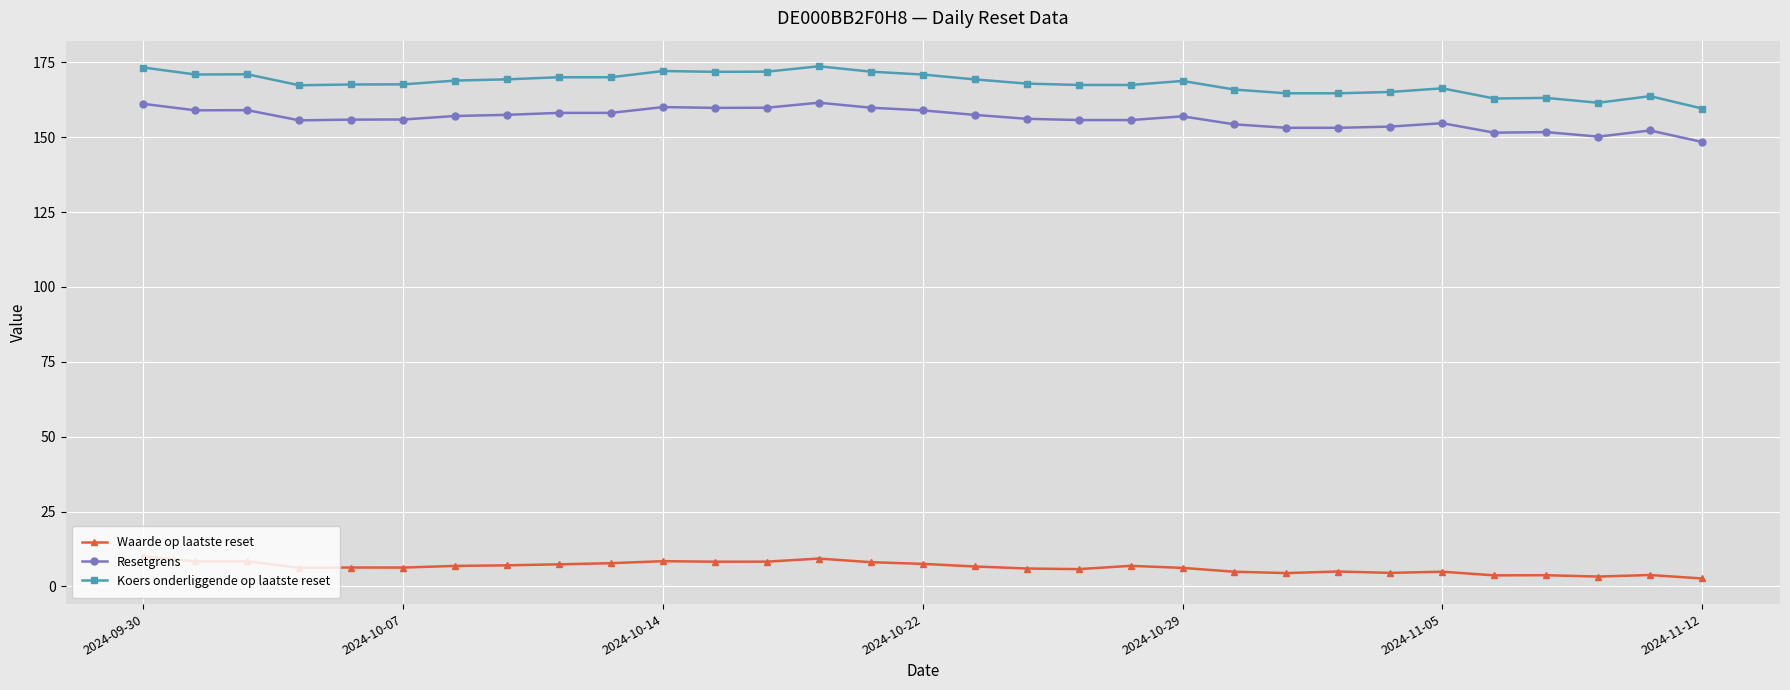

What is the value of the Resetgrens point at the 15th from the left?

159.8